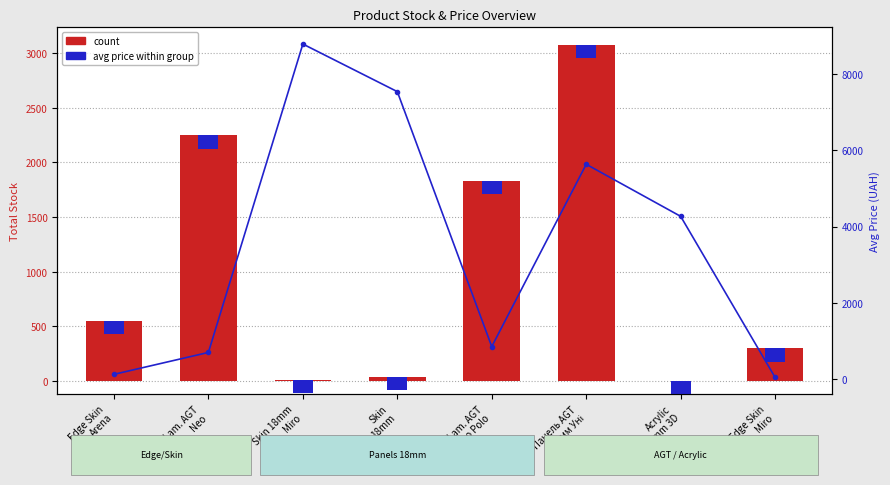

Reading right to left, what are all the values shown in this chart?

count: 298.0	2.0	3074.0	1831.0	40.0	11.0	2246.0	550.0
avg price: 31.3	4266.8	5636.0	842.8	7545.9	8797.6	689.1	113.3